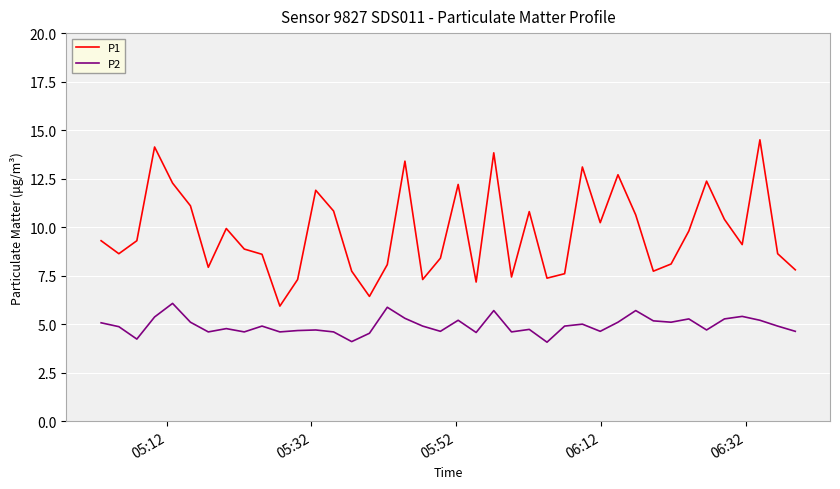

What is the minimum value for P2?

4.1